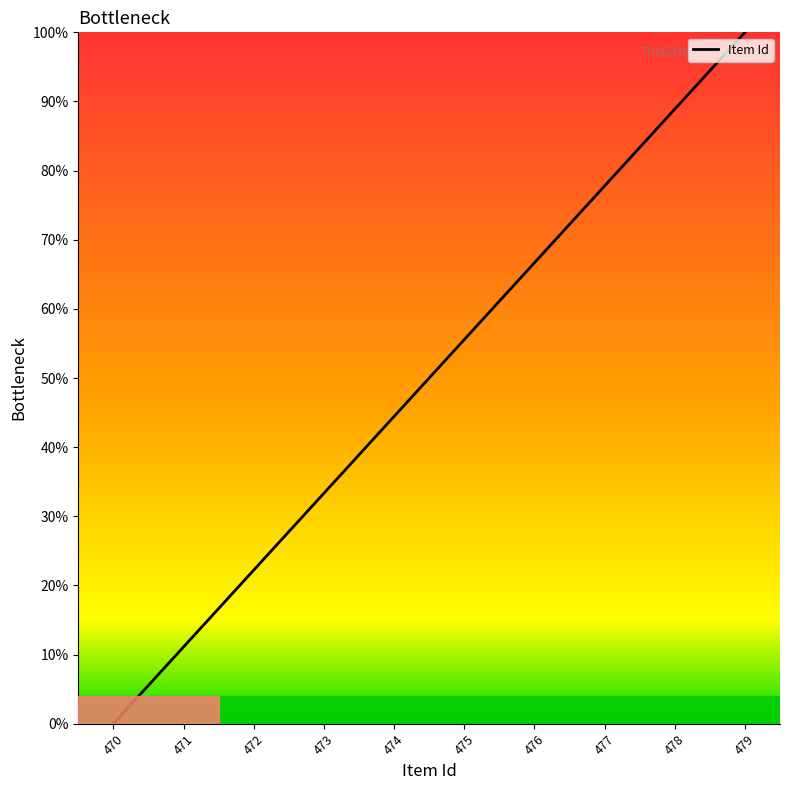

At which category does the chart reach its peak across all series?

479